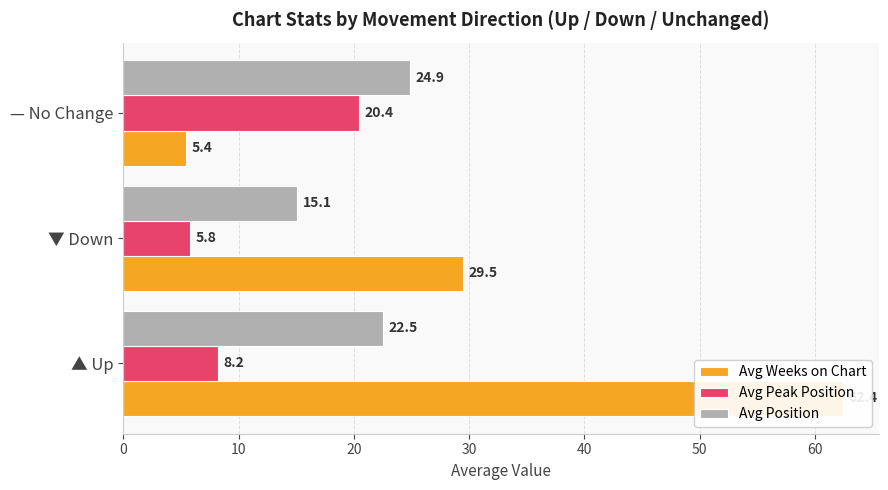

How many bars are there in each group?

3